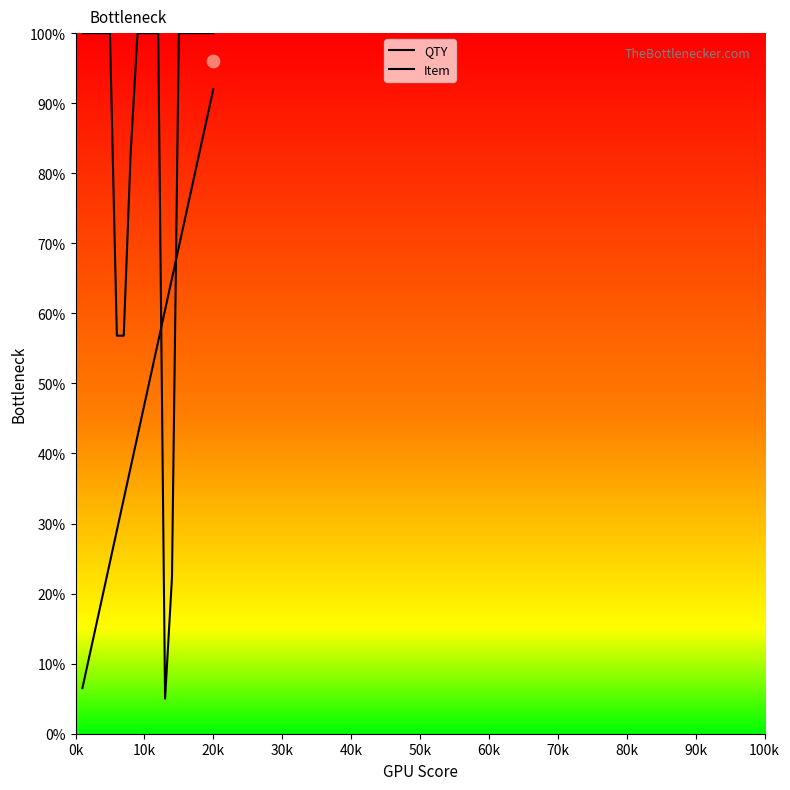

At which category is the sum across all series the highest?

20k